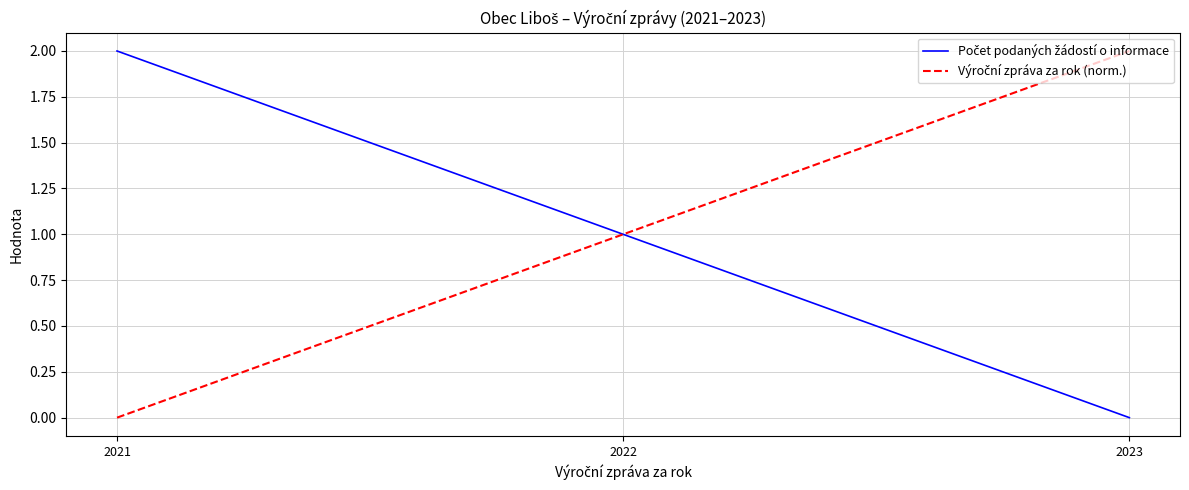

The value of Výroční zpráva za rok (norm.) at 2023 is 2. True or false?

True